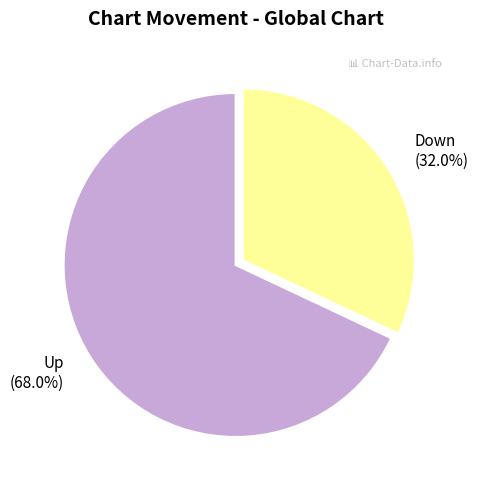

Which slice is the smallest?

Down